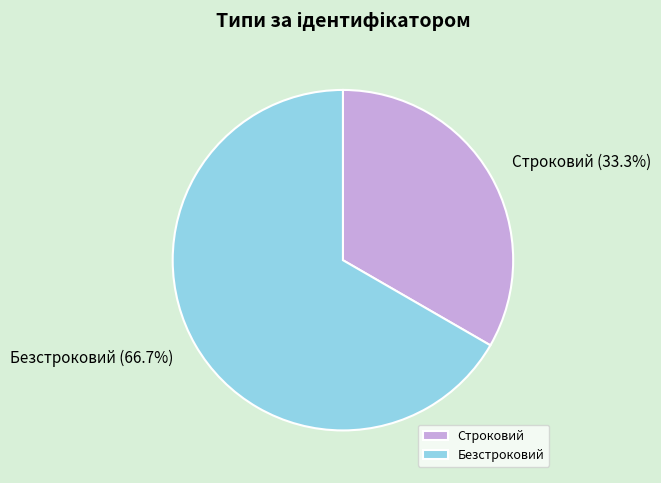

Between Строковий and Безстроковий, which is larger?

Безстроковий